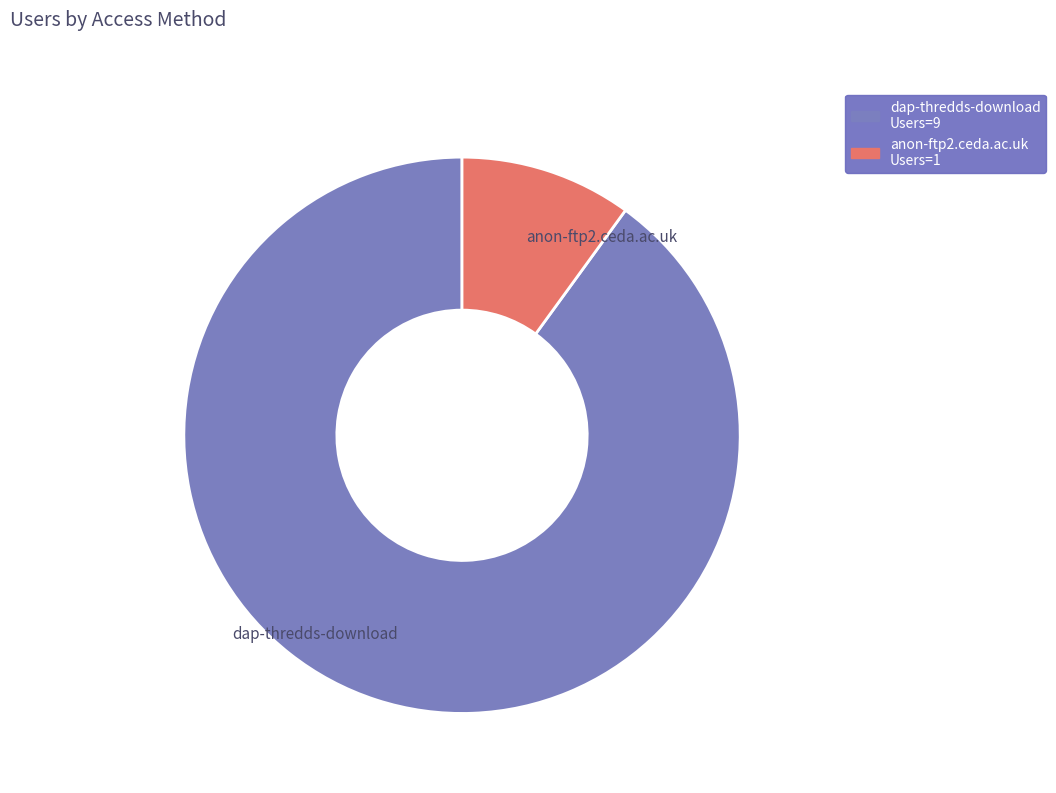

How many slices are in this pie chart?

2